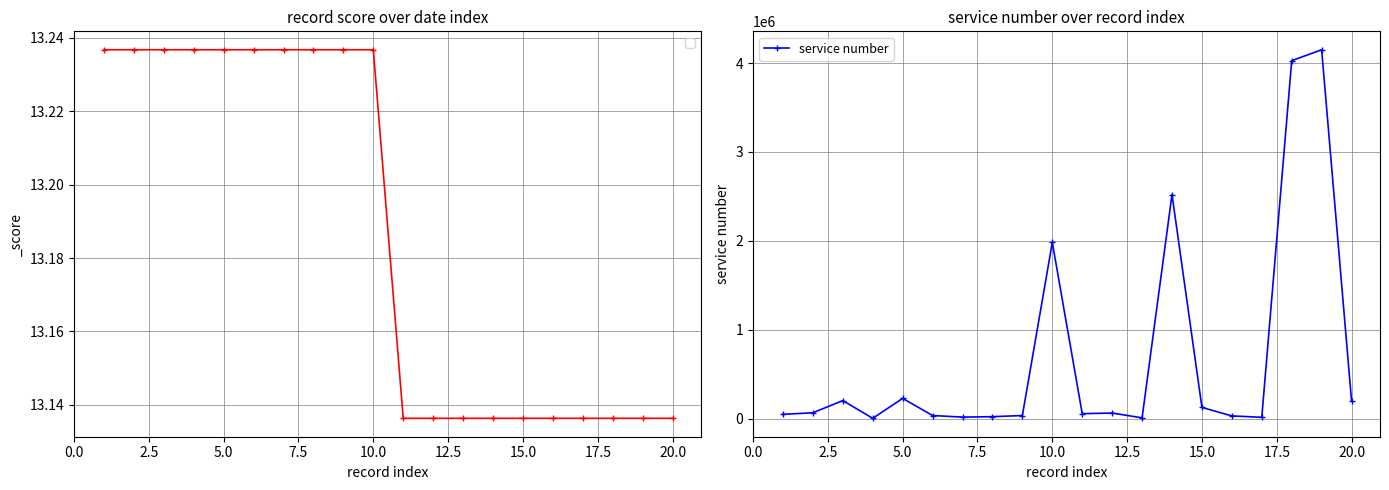

Does the chart display data point markers on the line(s)?

Yes